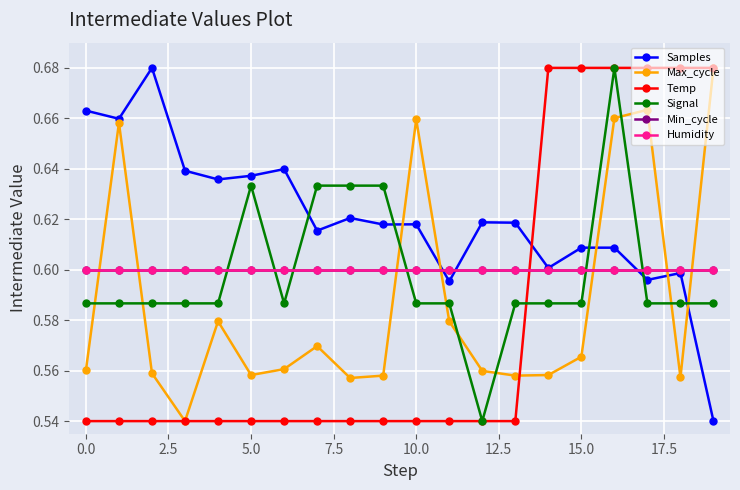

What is the value of the Temp point at the 5th from the left?

0.5